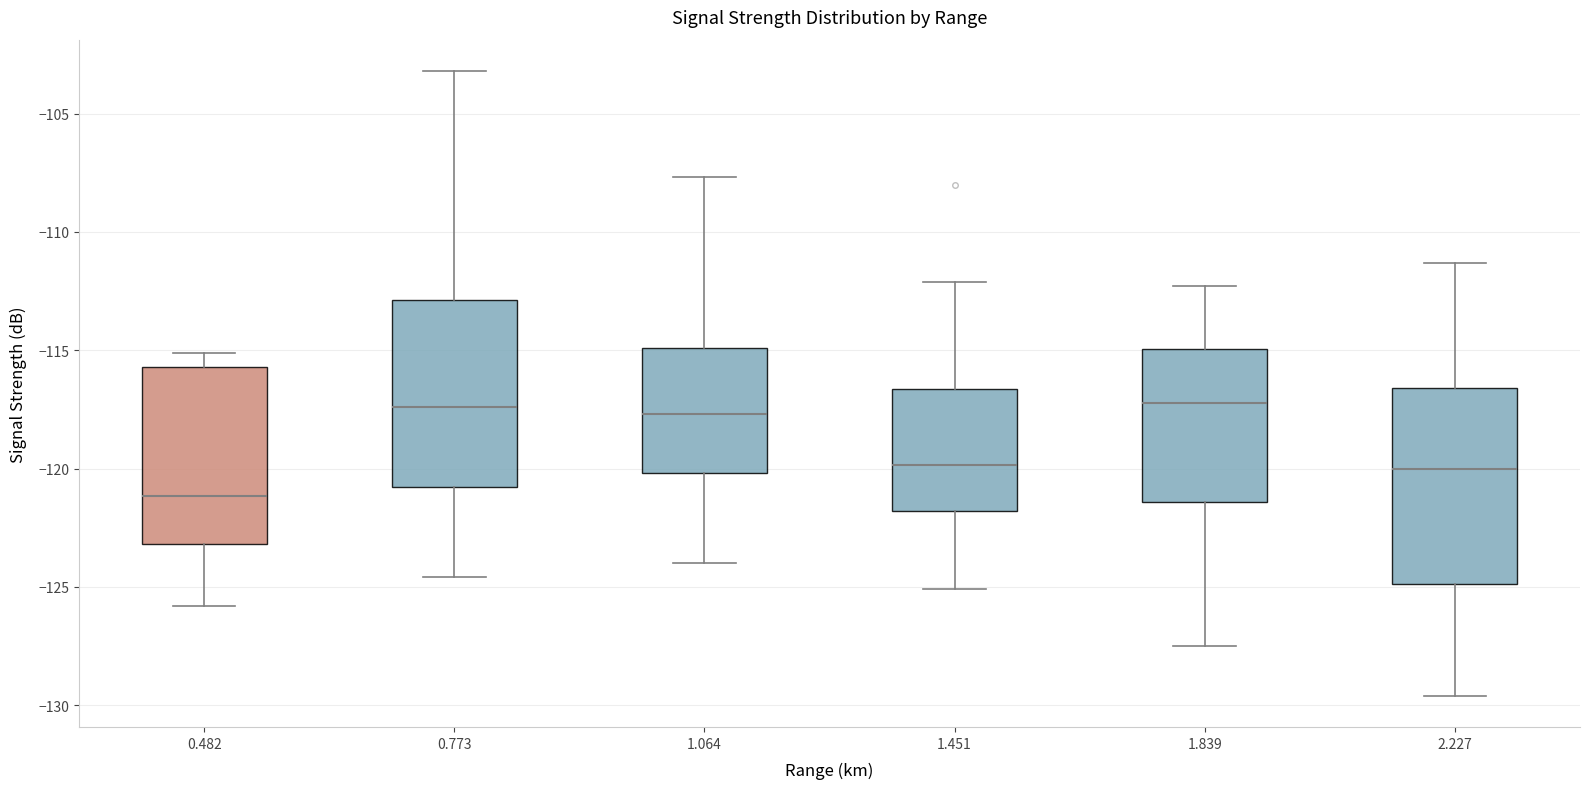

Reading left to right, read every box against the y-axis: the position of its median line, the range the box covers, and the ends of its whiskers. The values are not printed on the chart, so give them approximately, as read against the axis.

0.482: median -121.0, box -123.0 to -115.5, whiskers -126.0 to -115.0
0.773: median -117.5, box -121.0 to -113.0, whiskers -124.5 to -103.0
1.064: median -117.5, box -120.0 to -115.0, whiskers -124.0 to -107.5
1.451: median -120.0, box -122.0 to -116.5, whiskers -125.0 to -112.0
1.839: median -117.0, box -121.5 to -115.0, whiskers -127.5 to -112.5
2.227: median -120.0, box -125.0 to -116.5, whiskers -129.5 to -111.5